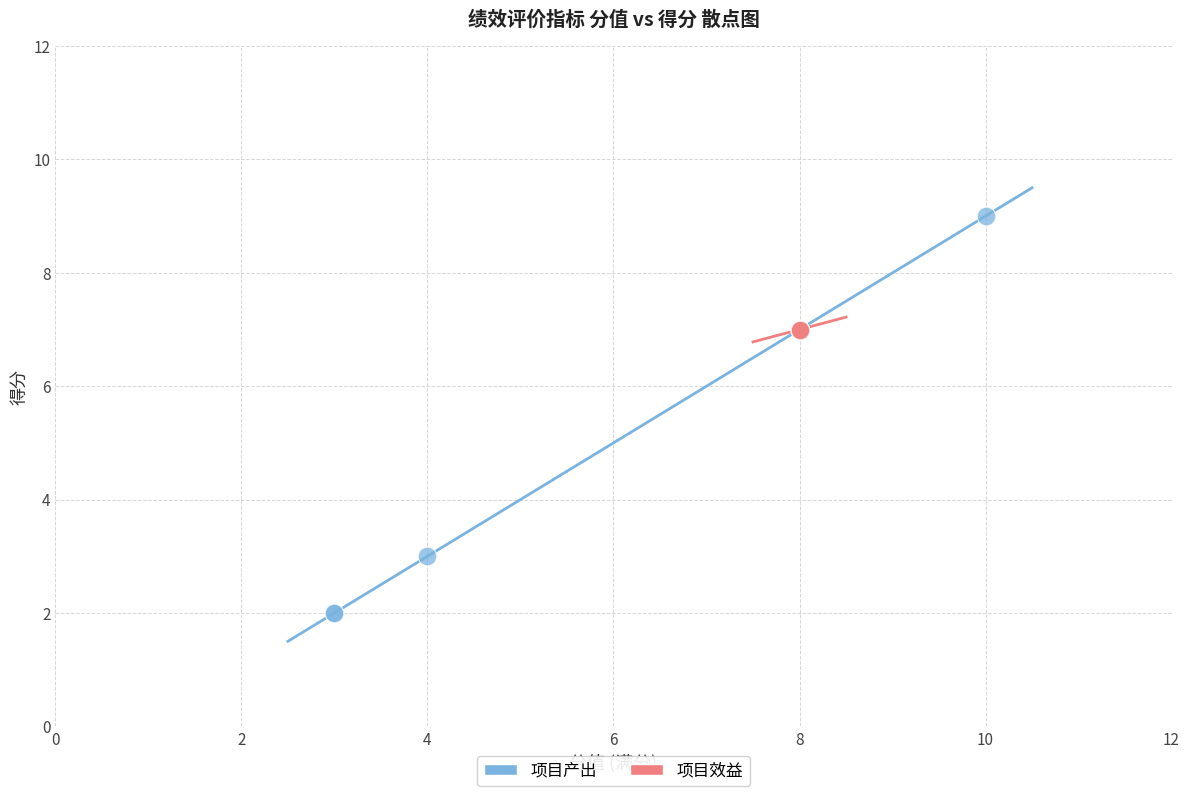

Which series contains the lowest Y value?

项目产出